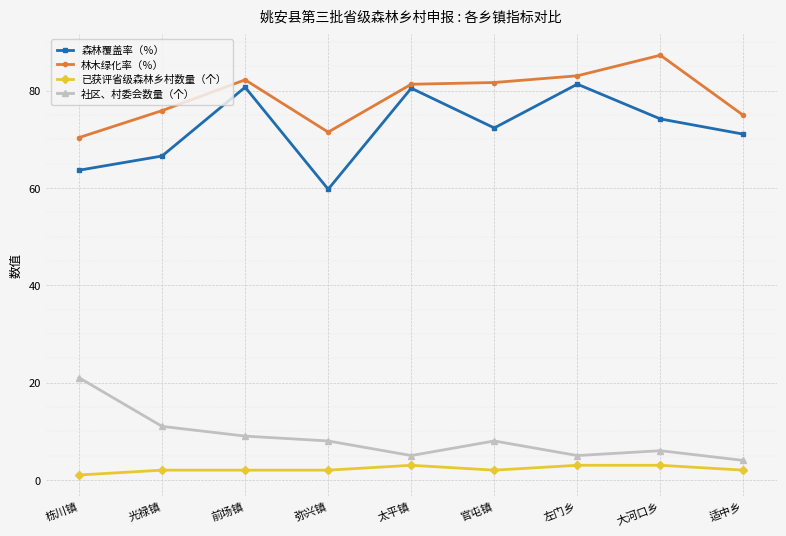

What is the approximate value of 社区、村委会数量（个） at 大河口乡?

6.0